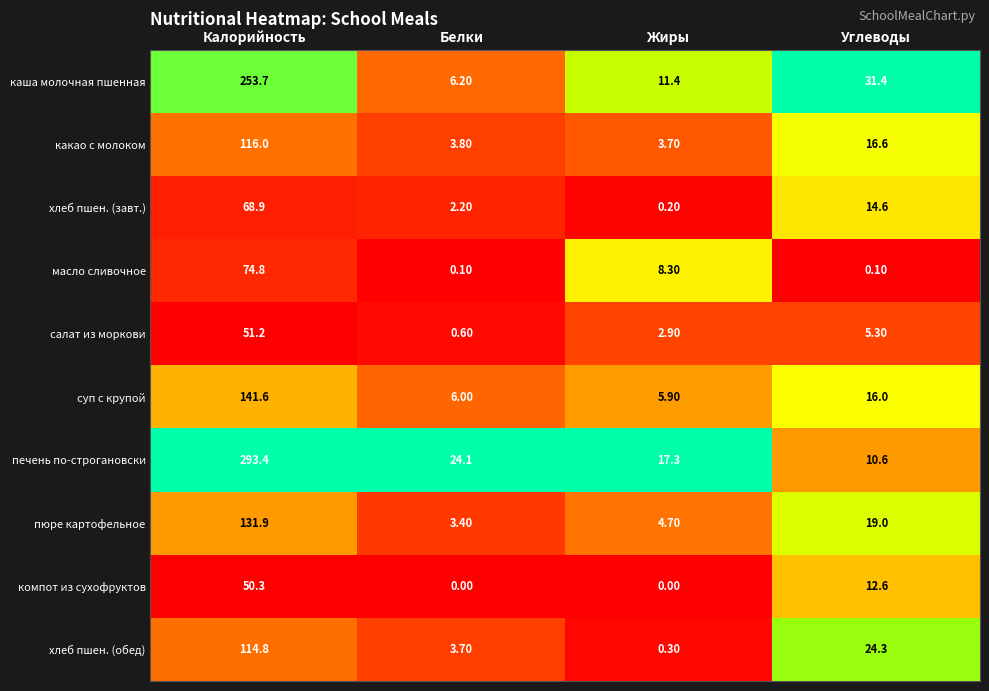

What is the difference between the second highest and second lowest values in the компот из сухофруктов series?

12.6